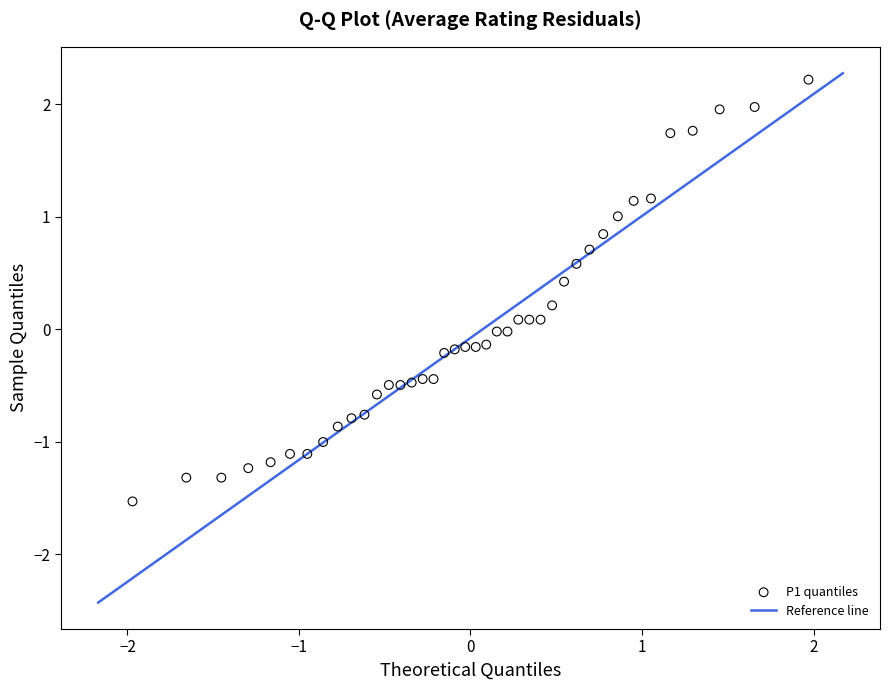

What is the range of Y values (max minus min)?

3.7